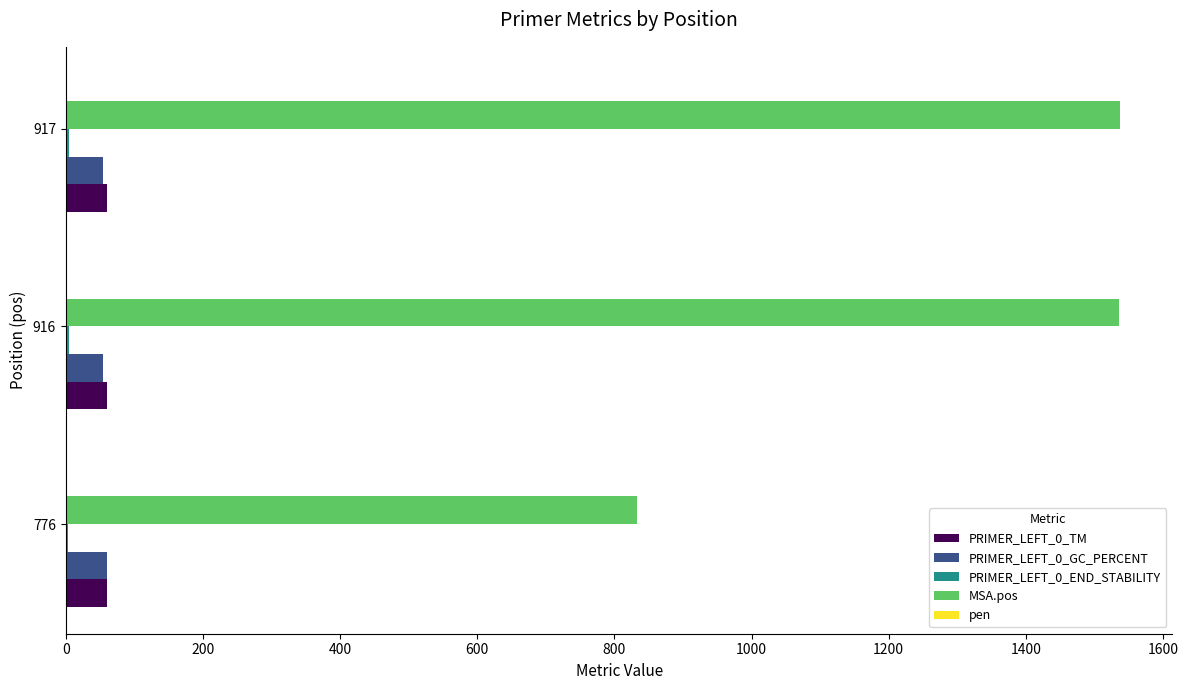

Is the value of MSA.pos at 916 greater than the value of PRIMER_LEFT_0_GC_PERCENT at 916?

Yes